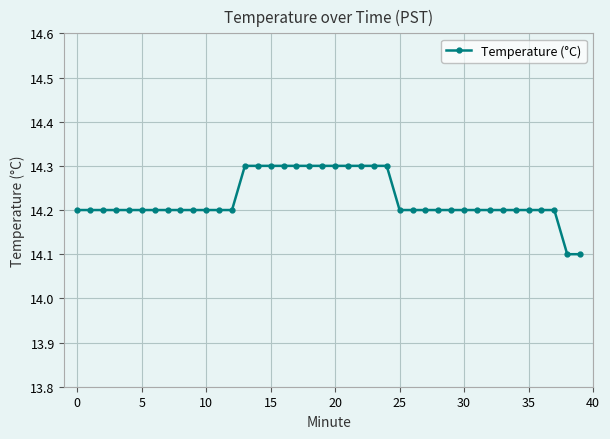

Count the values in the range 14 to 15.

40